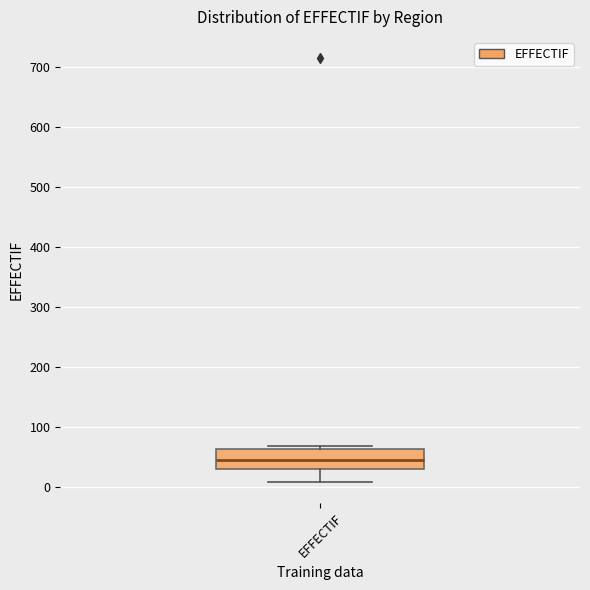

Transcribe this box plot: give where the median line is, the range the box spans, and where the two whiskers end, as read against the y-axis. The values are not printed on the chart, so give them approximately, as read against the axis.

median 50, box 30 to 60, whiskers 10 to 70